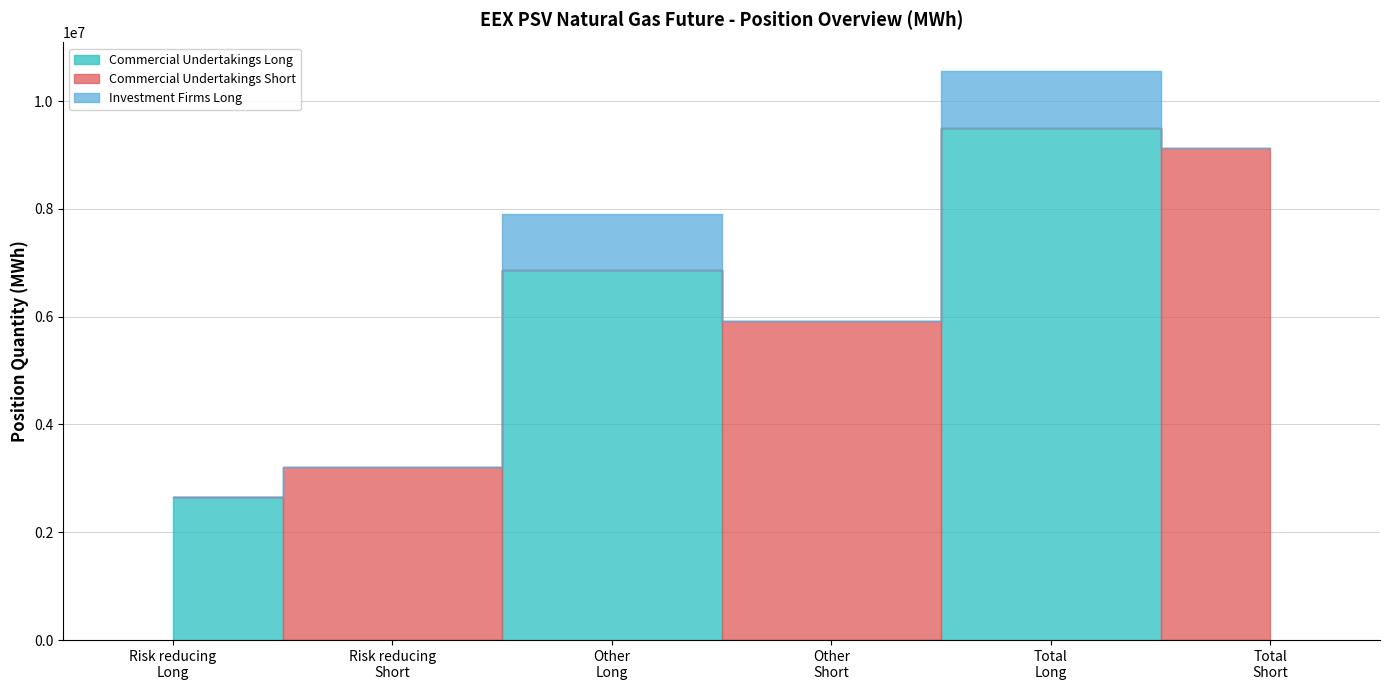

True or false: Commercial Undertakings Long and Investment Firms Long intersect in this chart.

False